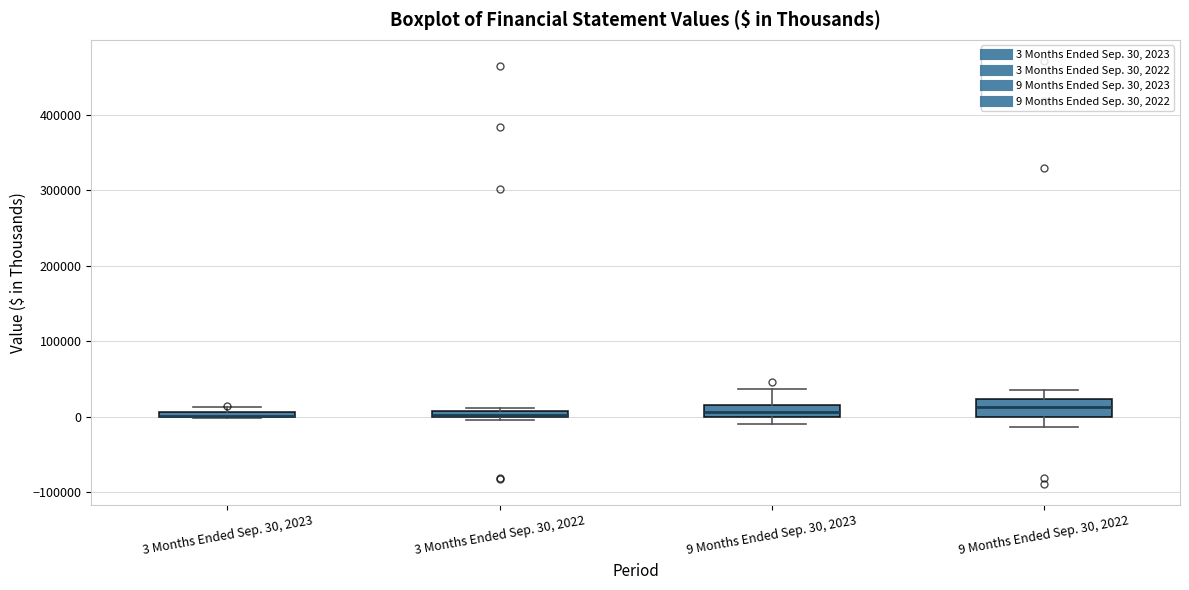

Where is the lower edge of the box for 9 Months Ended Sep. 30, 2023 on the y-axis? The values are not printed on the chart, so give them approximately, as read against the axis.

0